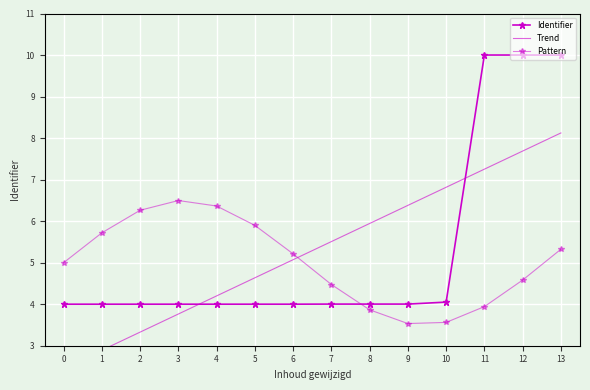

Between 13 and 0, which is larger?

13